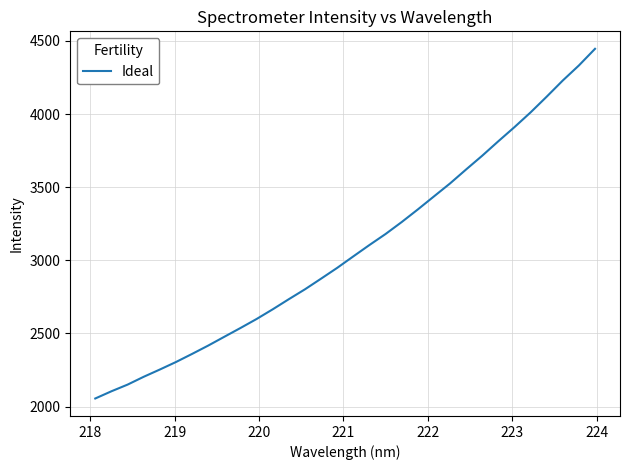

What is the difference between the maximum and minimum values?

2390.9